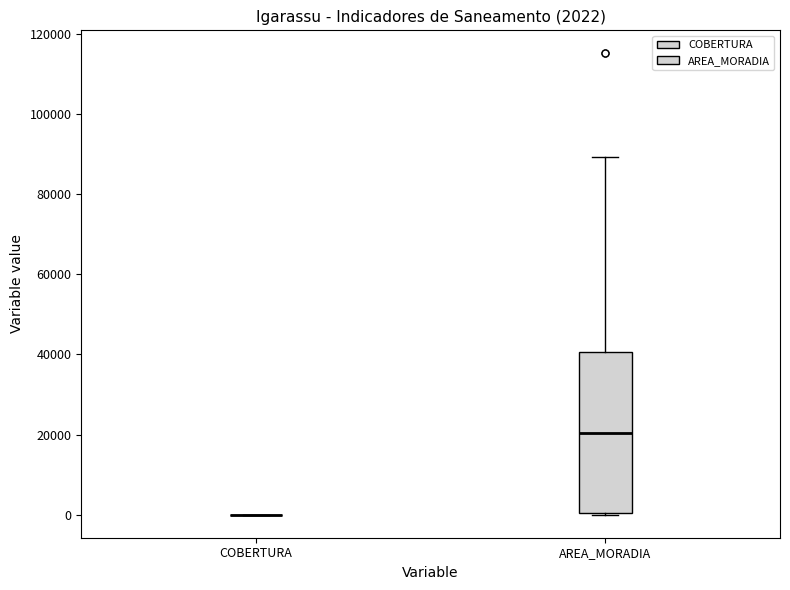

Comparing the boxes themselves (not the whiskers), which one is the tallest?

AREA_MORADIA